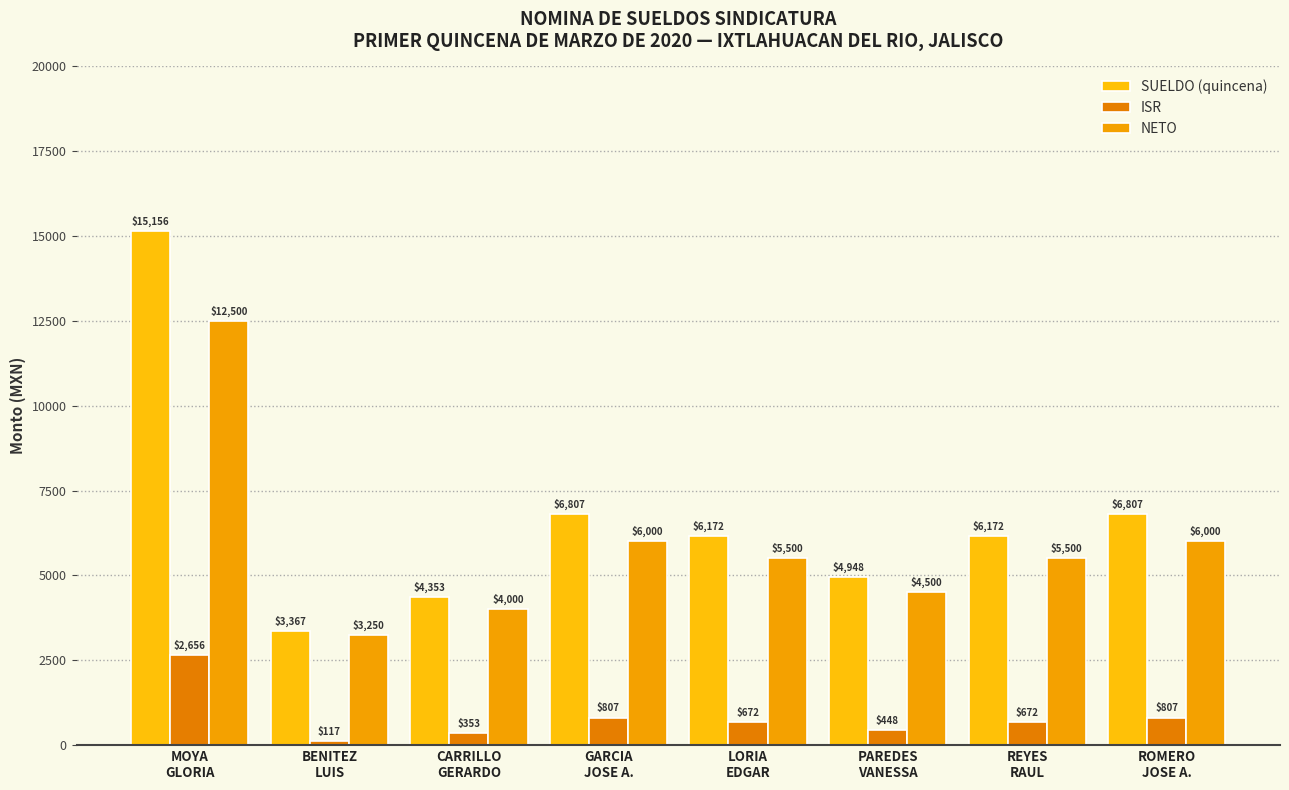

The value of NETO at CARRILLO
GERARDO is 2300.6. True or false?

False